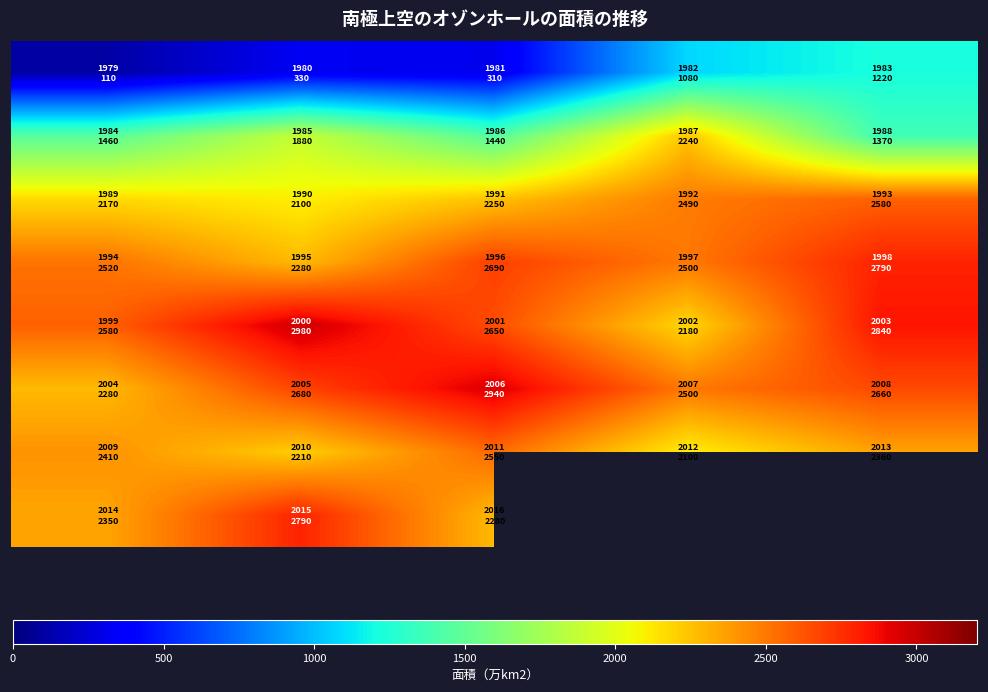

How many distinct data groups are displayed?

8